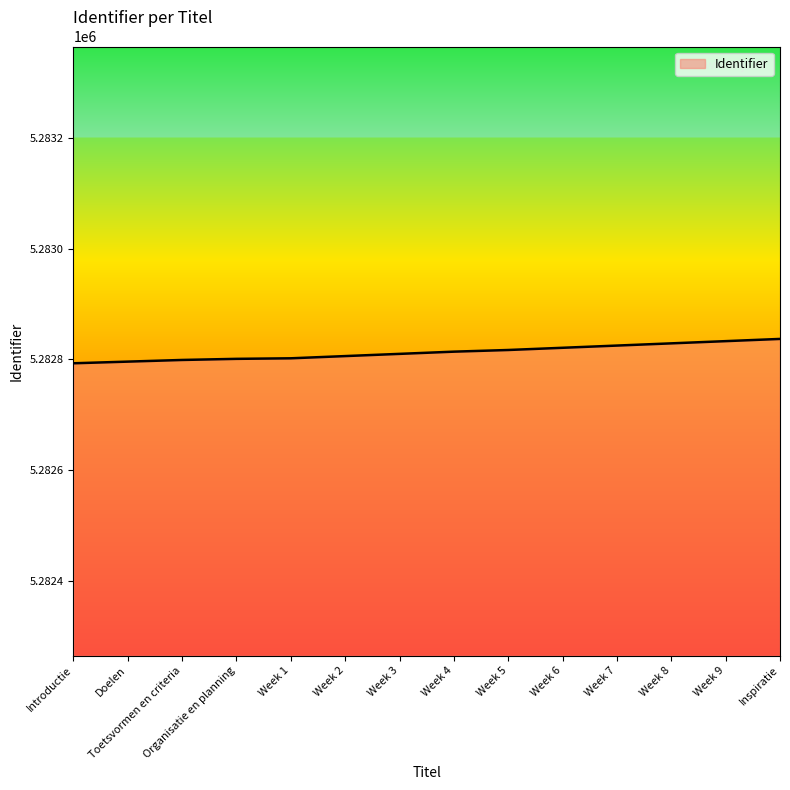

Is this an area chart (filled region under the line)?

No